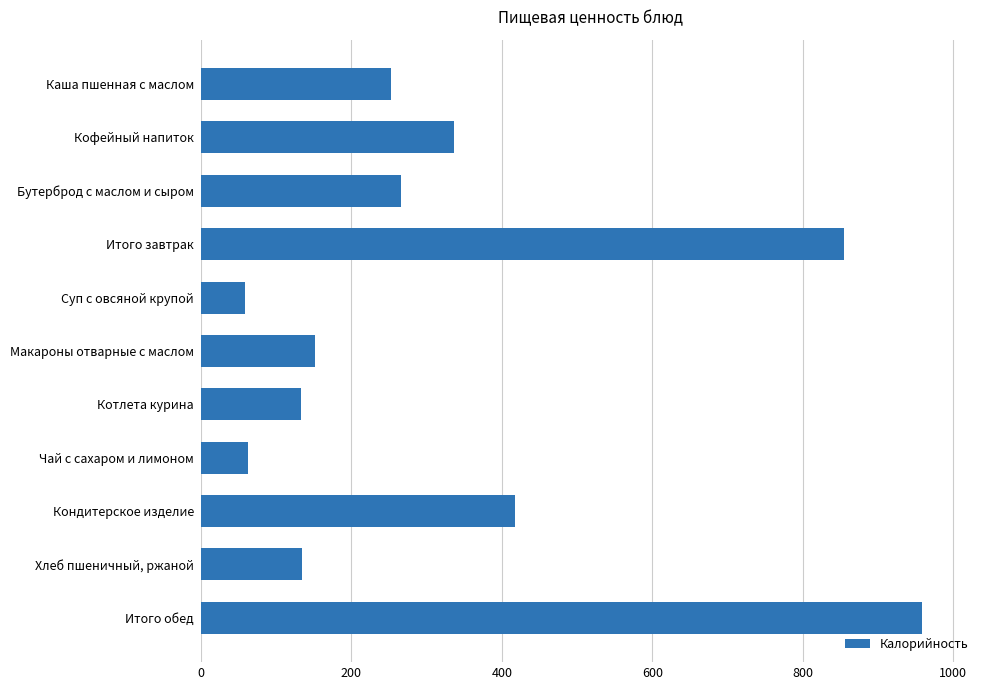

What is the difference between the maximum and second lowest values?

895.8